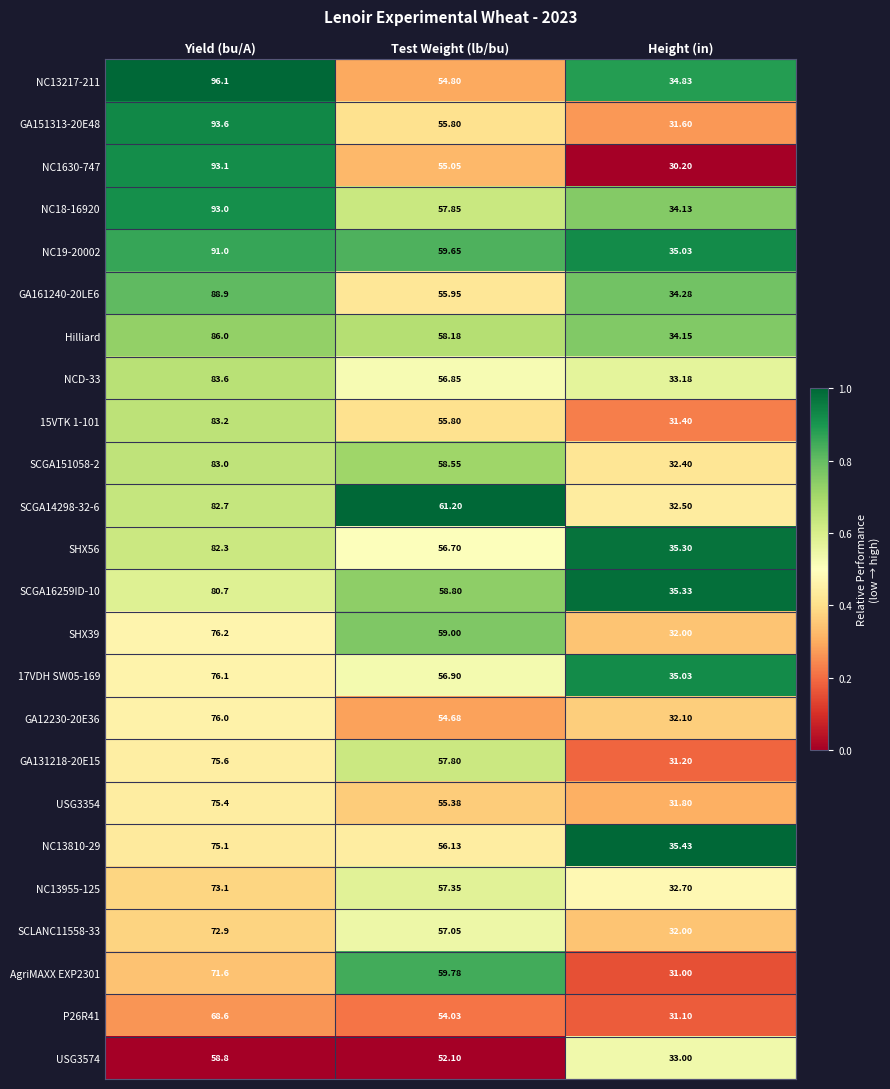

What is the difference between the highest and lowest values at Yield (bu/A)?

37.3